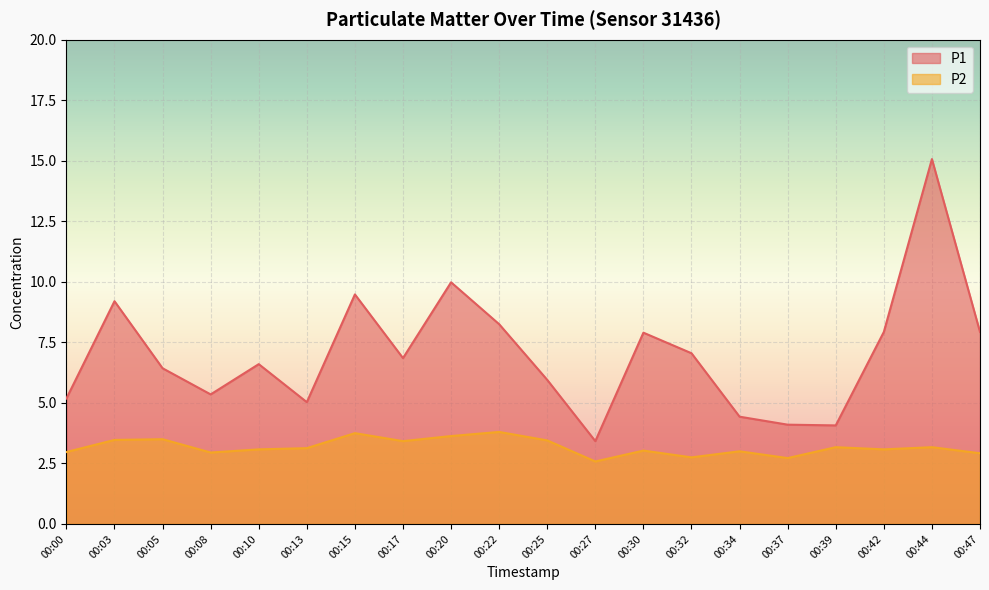

What is the maximum value for P2?

3.8